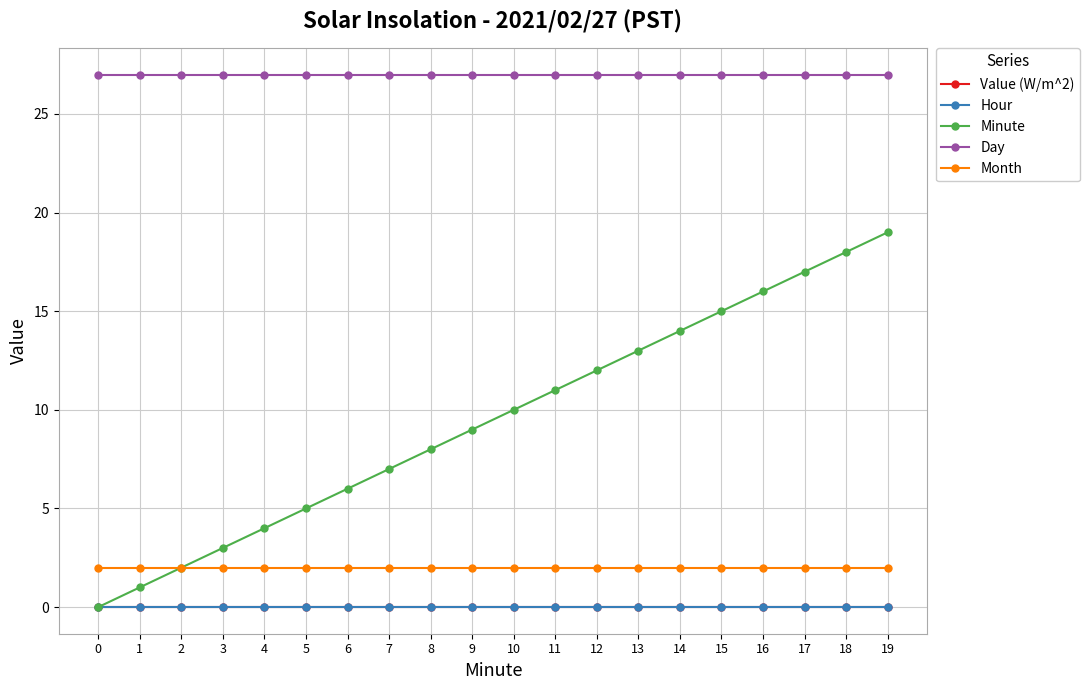

Is this an area chart (filled region under the line)?

No